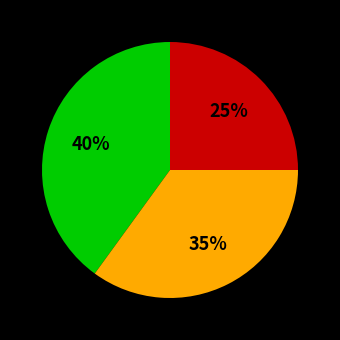

Count the number of slices in the pie.

3